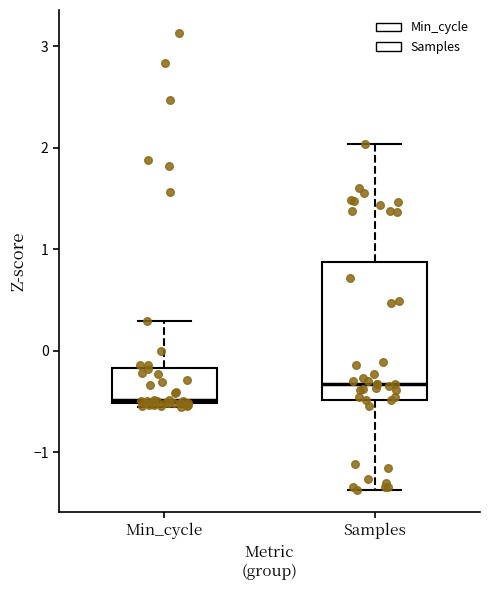

Reading left to right, read every box against the y-axis: the position of its median line, the range the box covers, and the ends of its whiskers. The values are not printed on the chart, so give them approximately, as read against the axis.

Min_cycle: median -0.5, box -0.5 to -0.2, whiskers -0.5 (just below the box's lower edge) to 0.3
Samples: median -0.3, box -0.5 to 0.9, whiskers -1.4 to 2.0